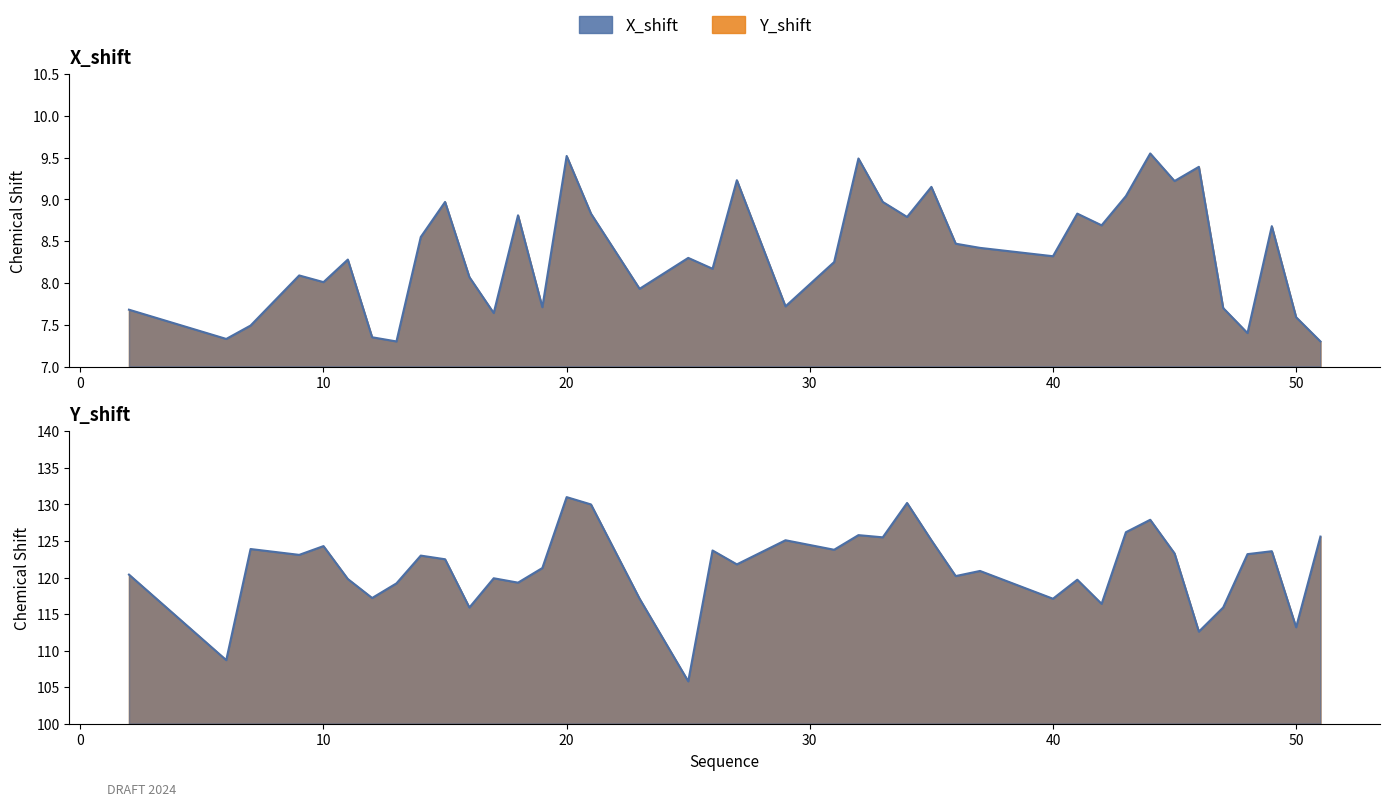

How many interior local peaks (higher than both neighbors) does the data have?

13